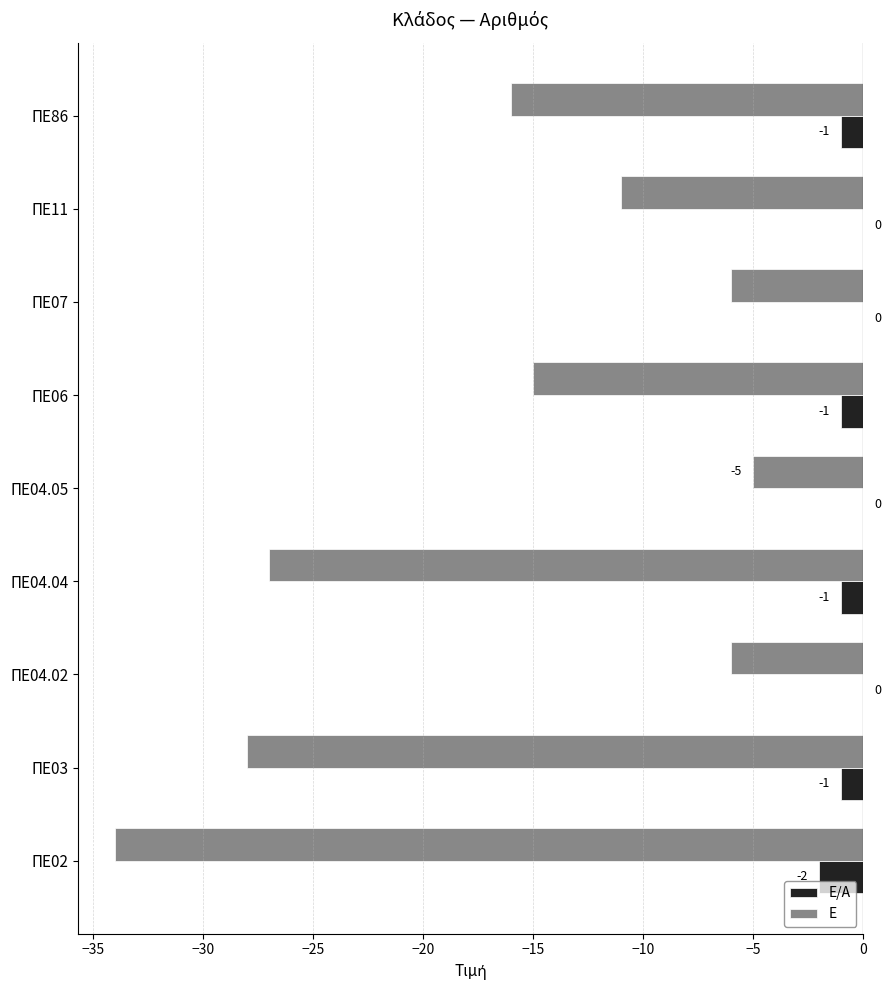

What is the sum of all Ε/Α values?

-6